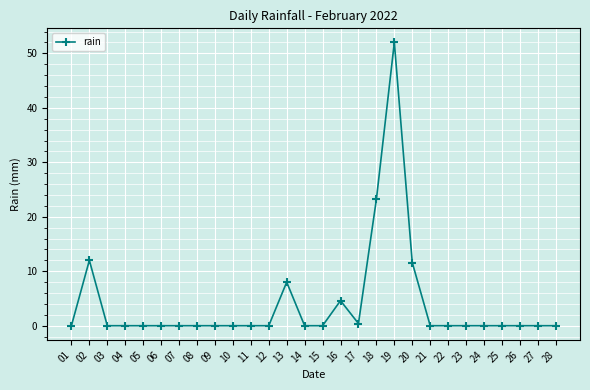

What is the maximum value shown in the chart?

52.0